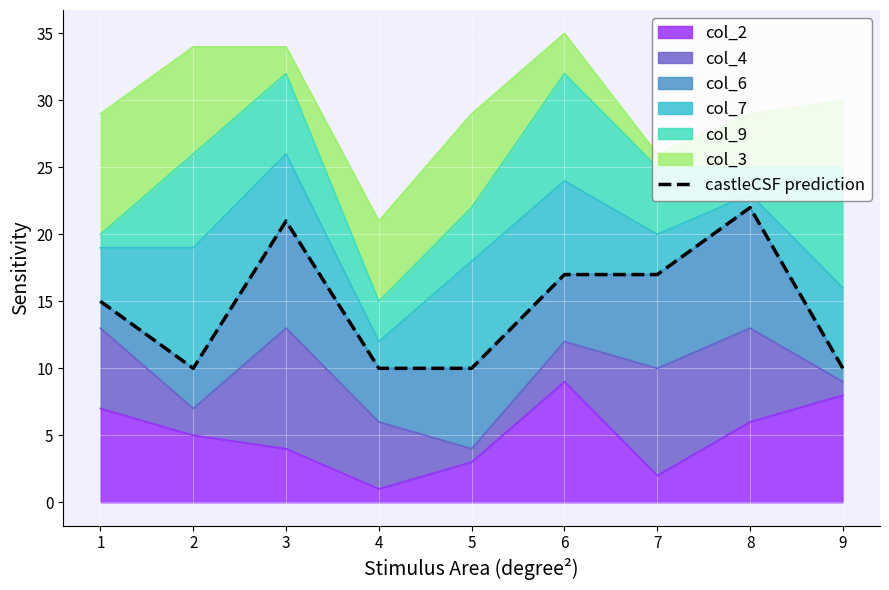

How many points are lower than both their immediate neighbors (excluding endpoints)?

1